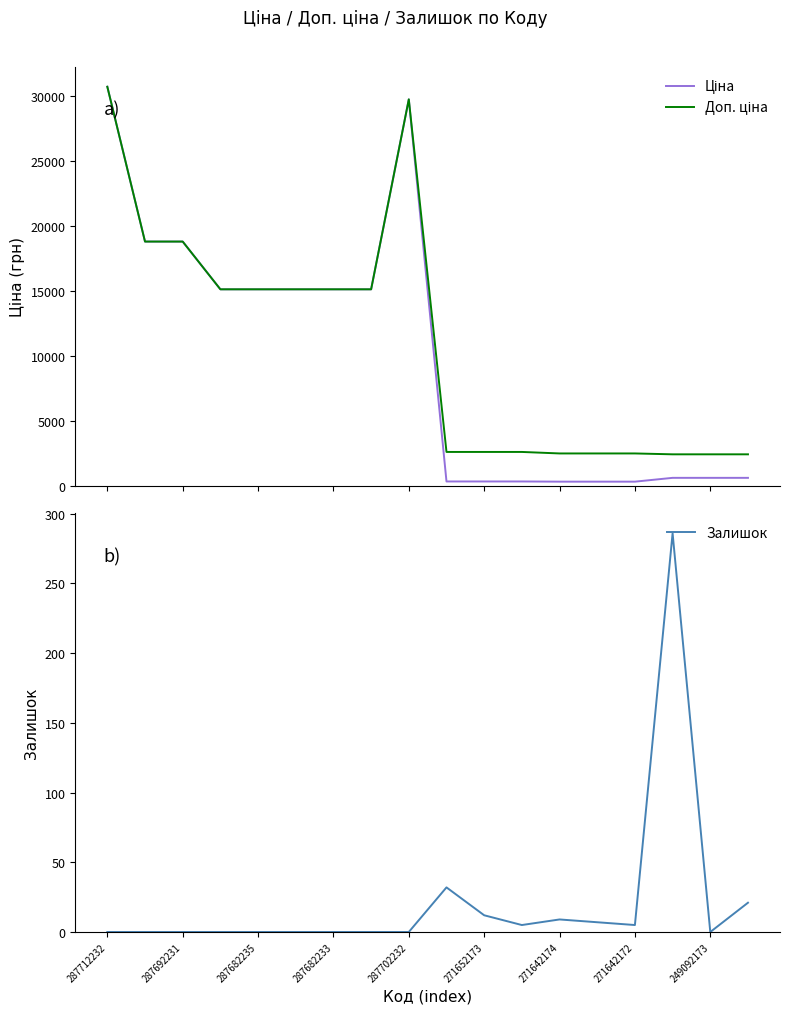

Where is the first local maximum for Залишок?

9